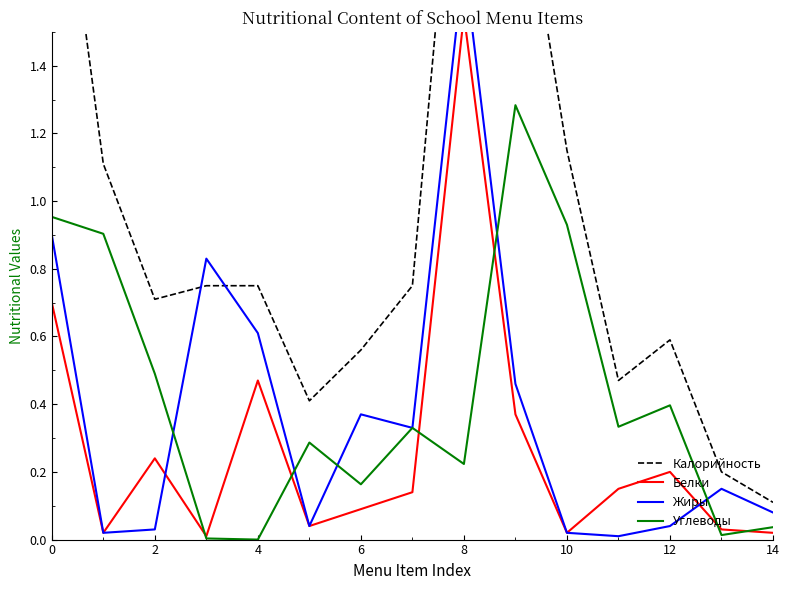

Is it true that Белки equals 2.1 at 8?

False